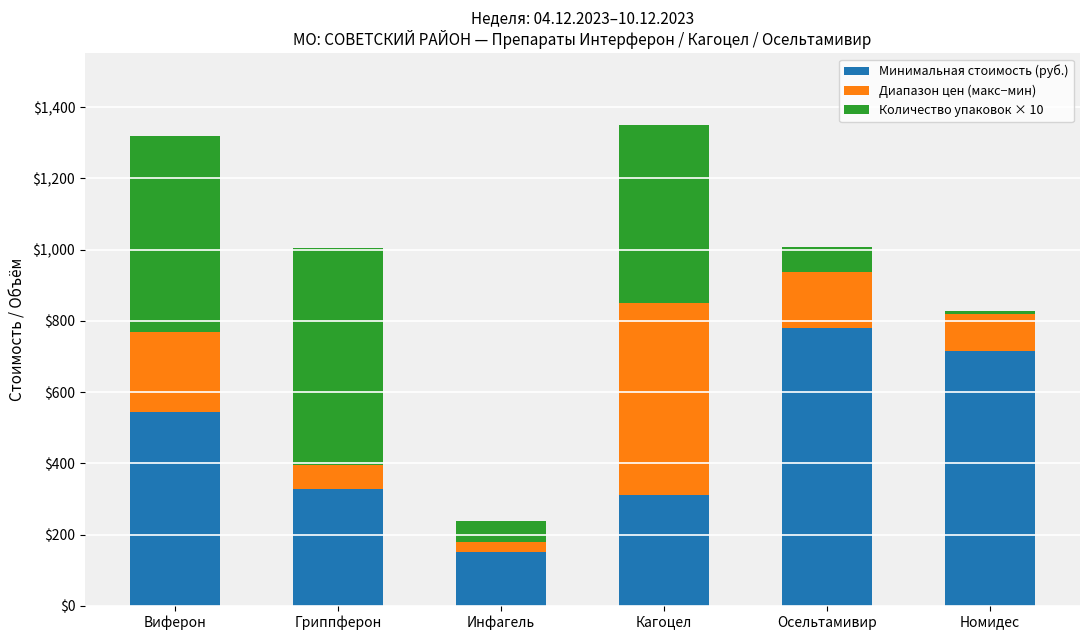

Where is Минимальная стоимость (руб.) nearest to the value 464?

Виферон